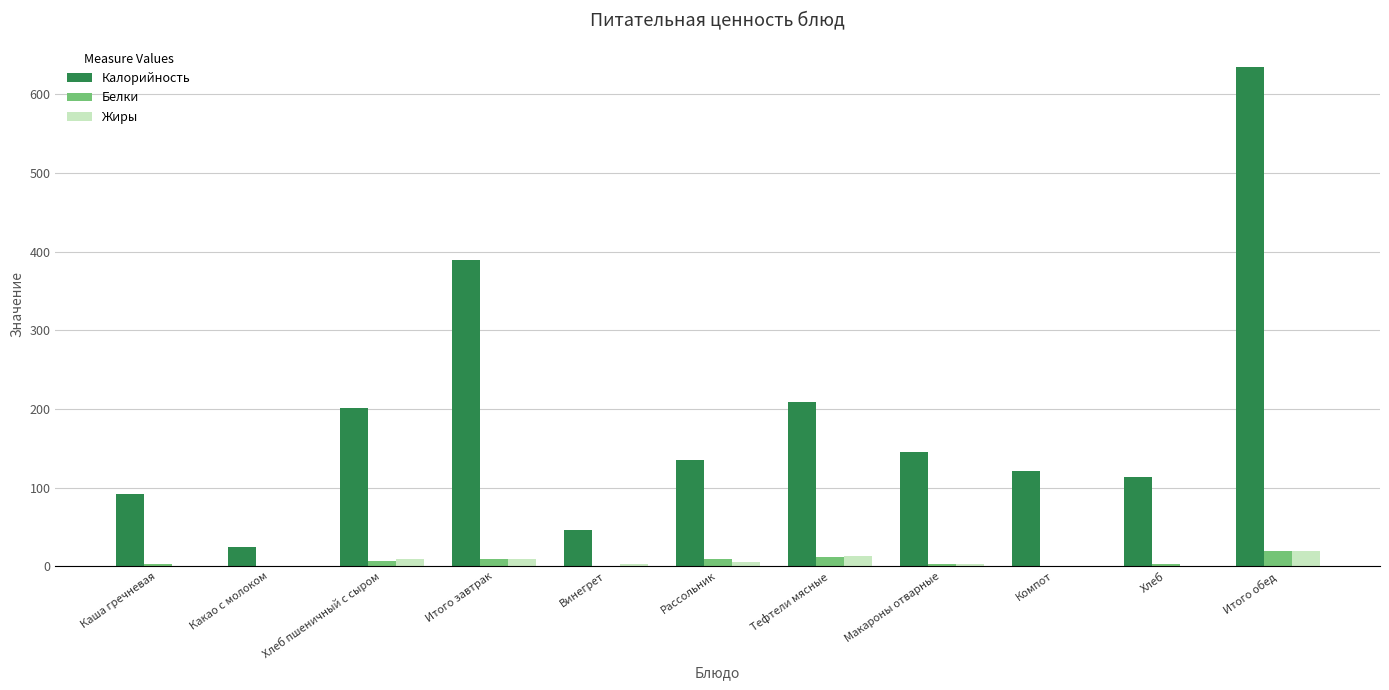

How many groups of bars are there?

11